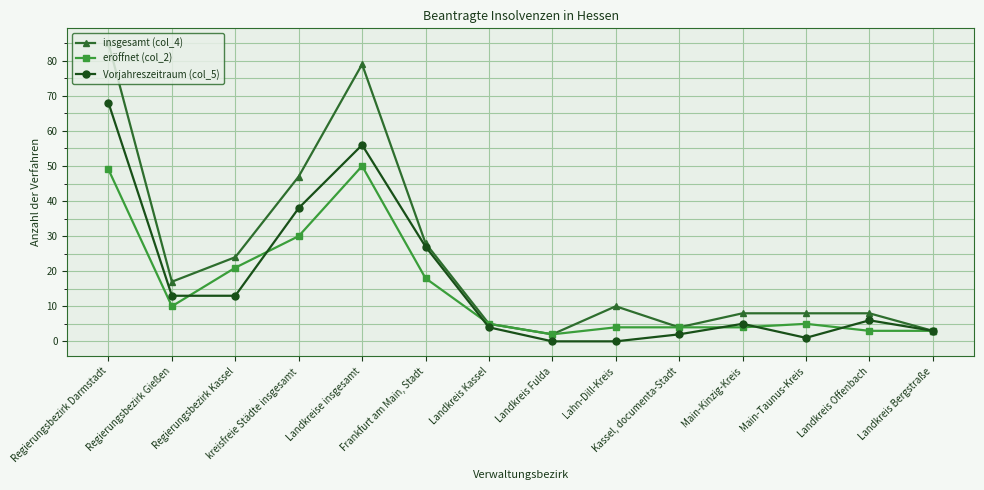

What position from the right is kreisfreie Städte insgesamt?

11